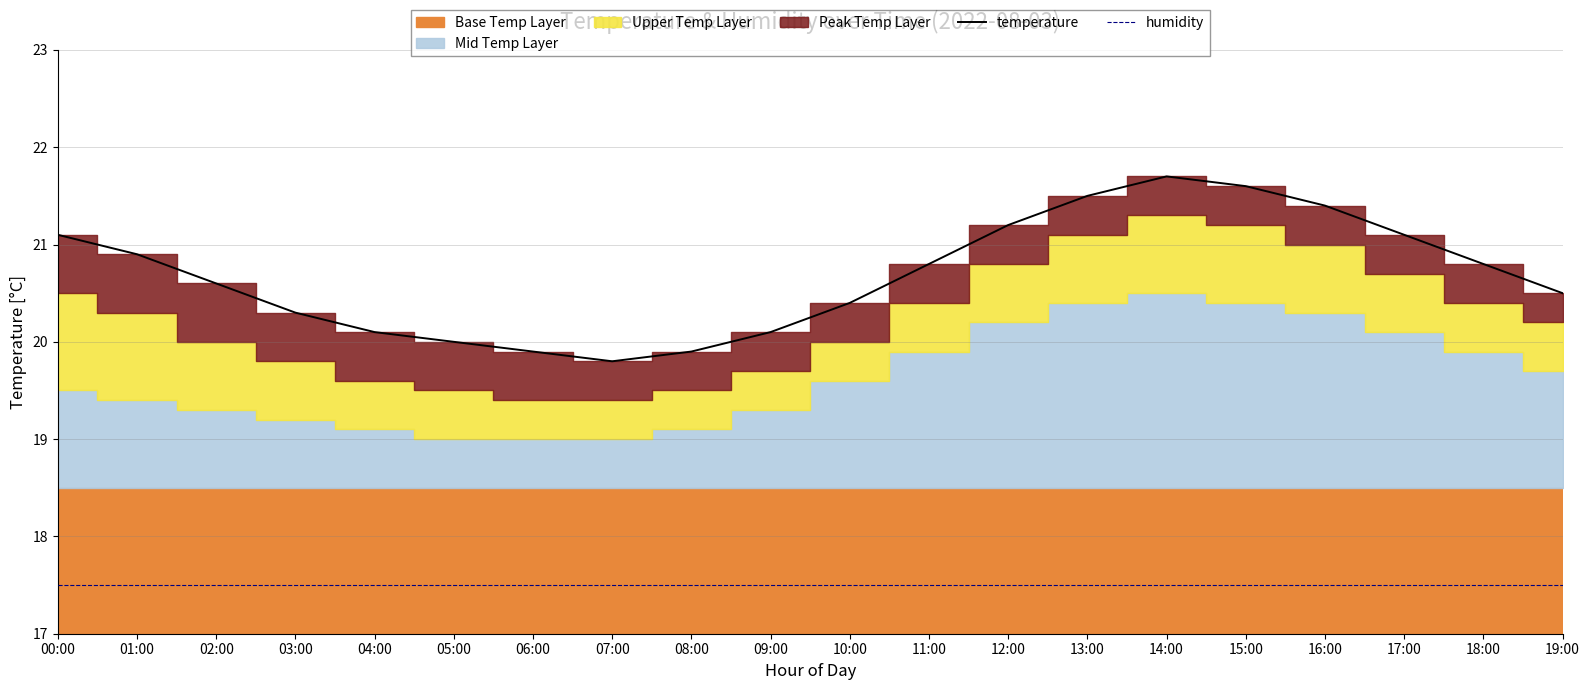

What is the sum of the temperature values at 01:00 and 00:00?

42.0